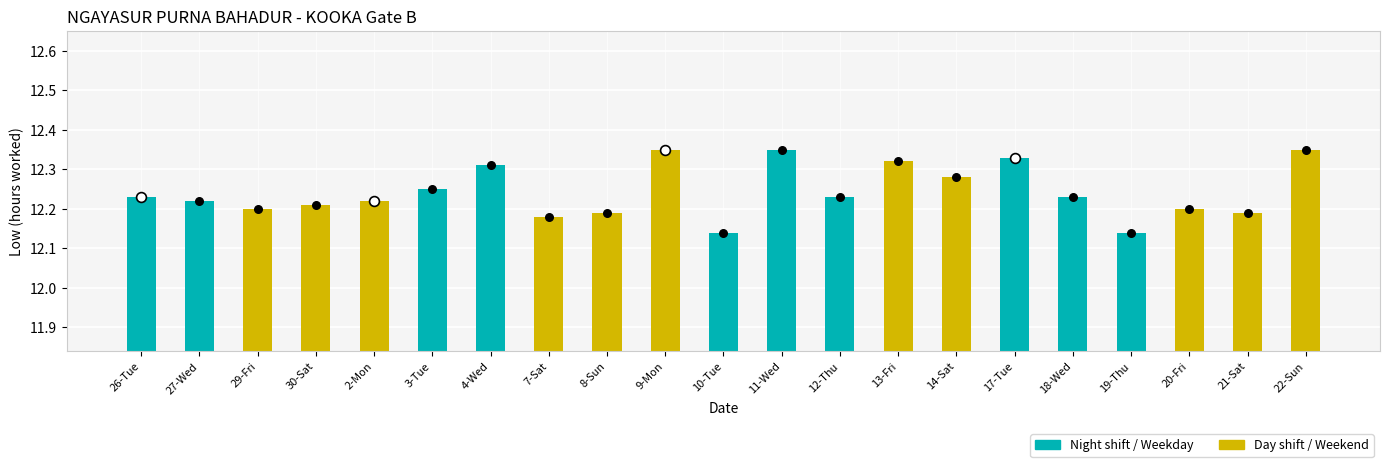

Between 8-Sun and 26-Tue, which is larger?

26-Tue